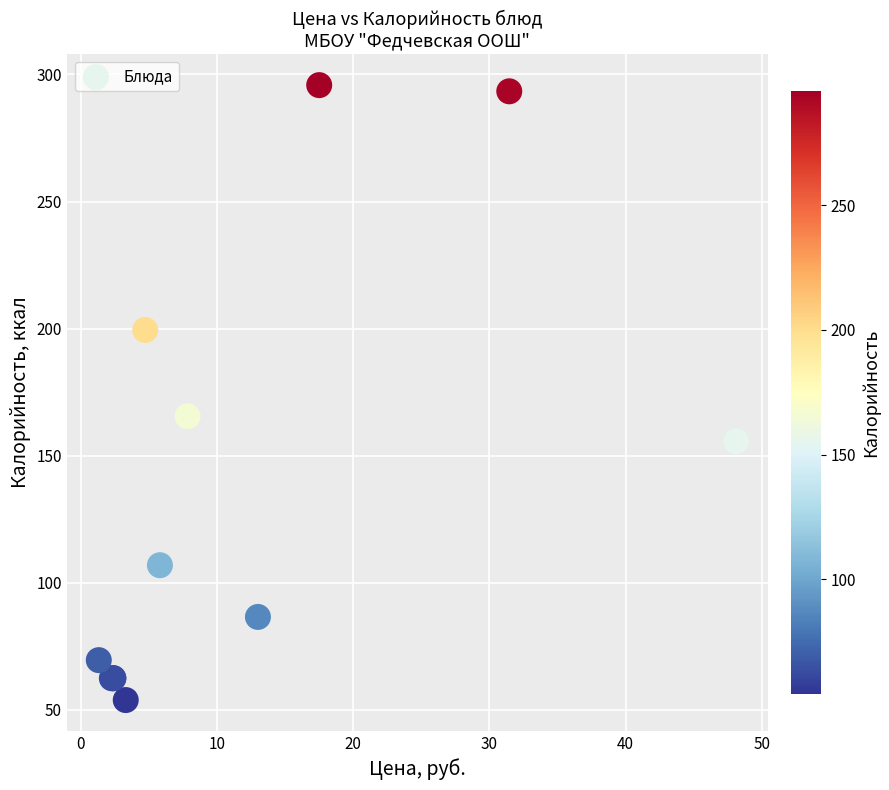

What Y value in the scatter plot is closest to 174?

165.5